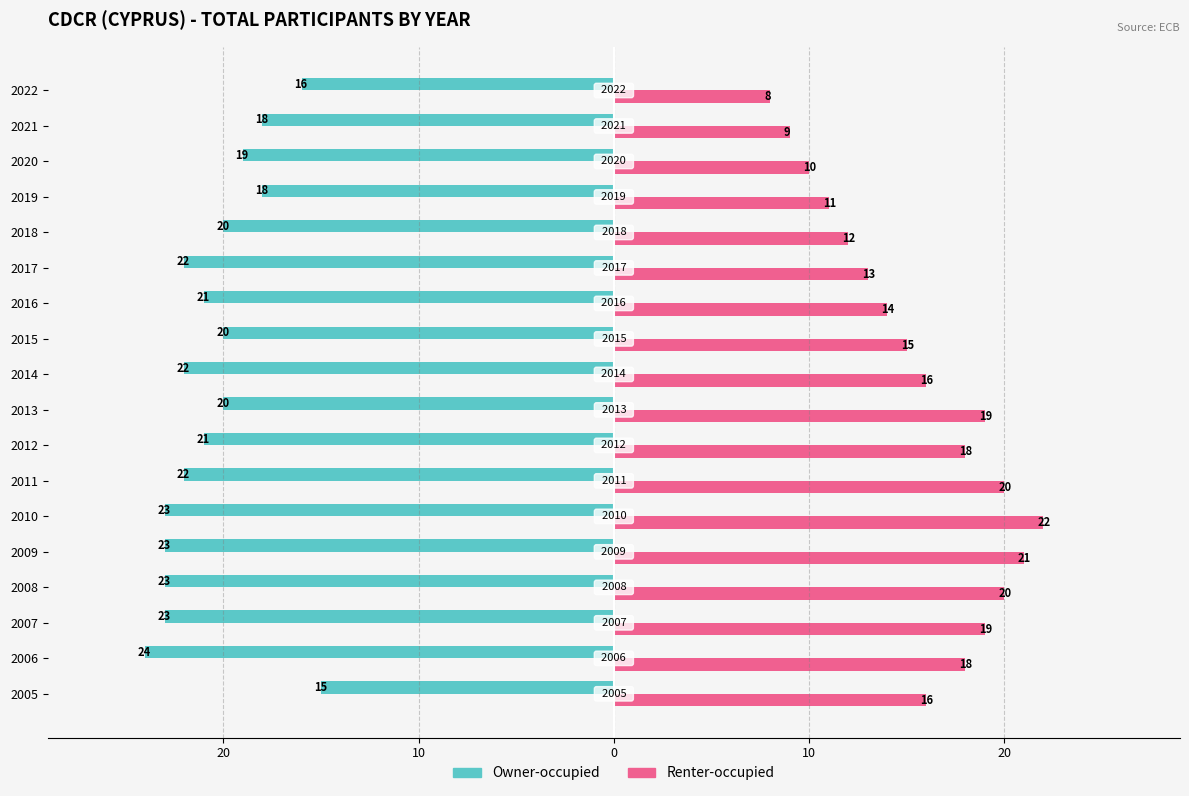

What are all the series names shown in the legend?

Owner-occupied, Renter-occupied